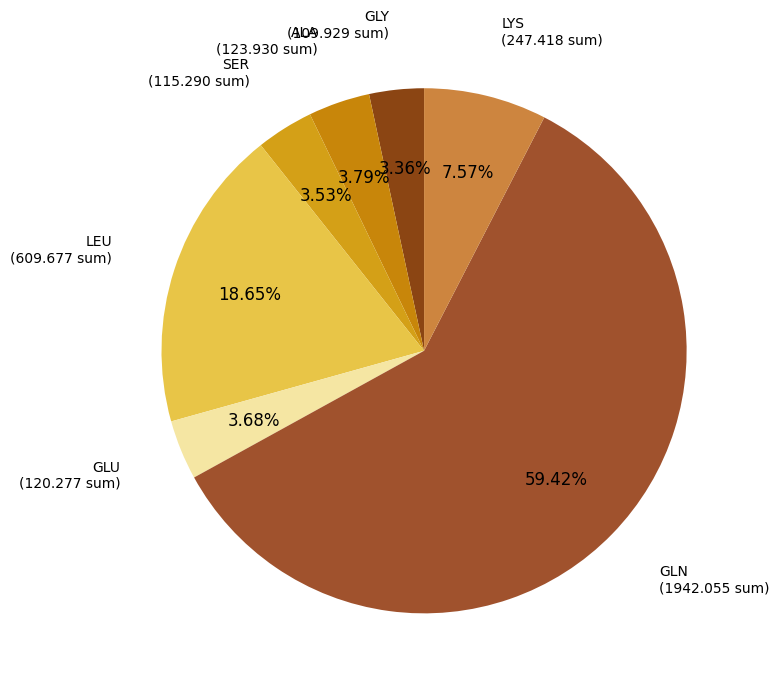

How many segments does this pie chart have?

7